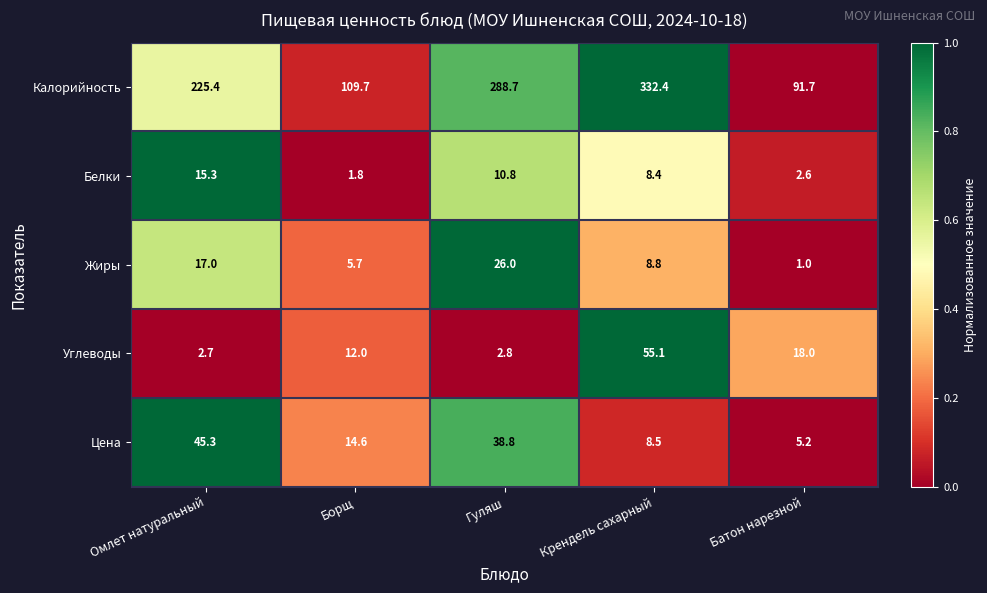

List the labels in order of Белки value, largest first.

Омлет натуральный, Гуляш, Крендель сахарный, Батон нарезной, Борщ